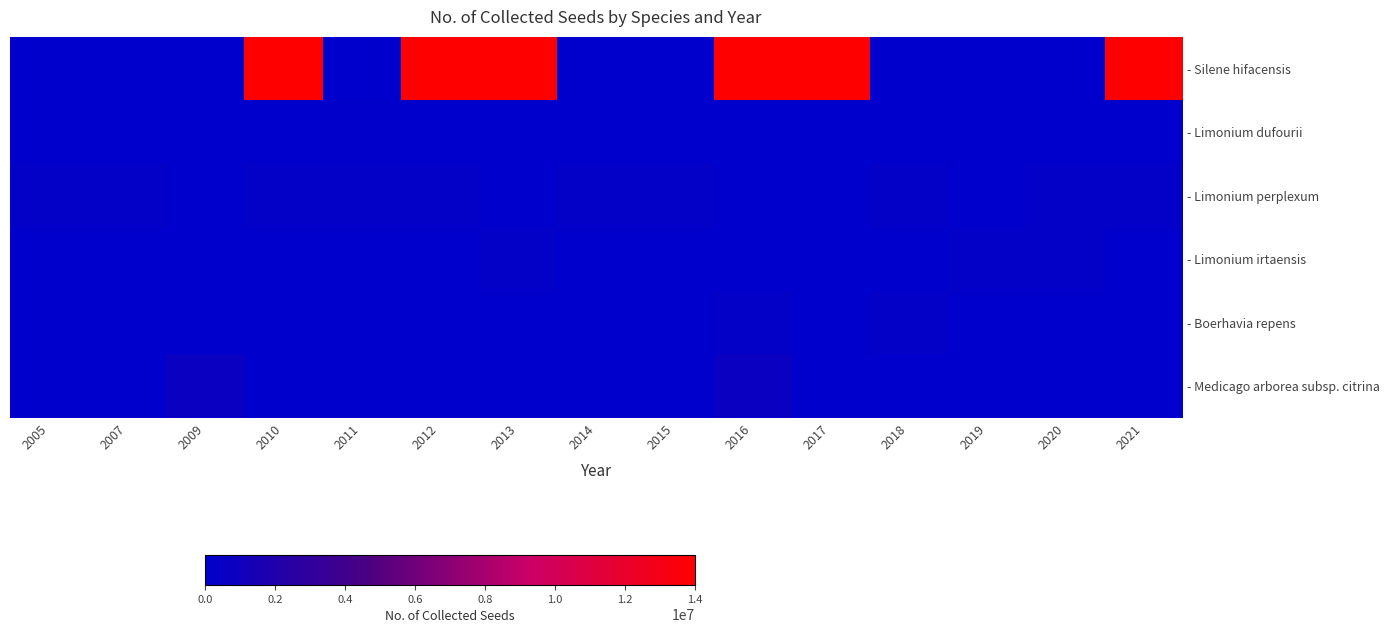

What is the spread (max minus min) of values at 2009?

618929